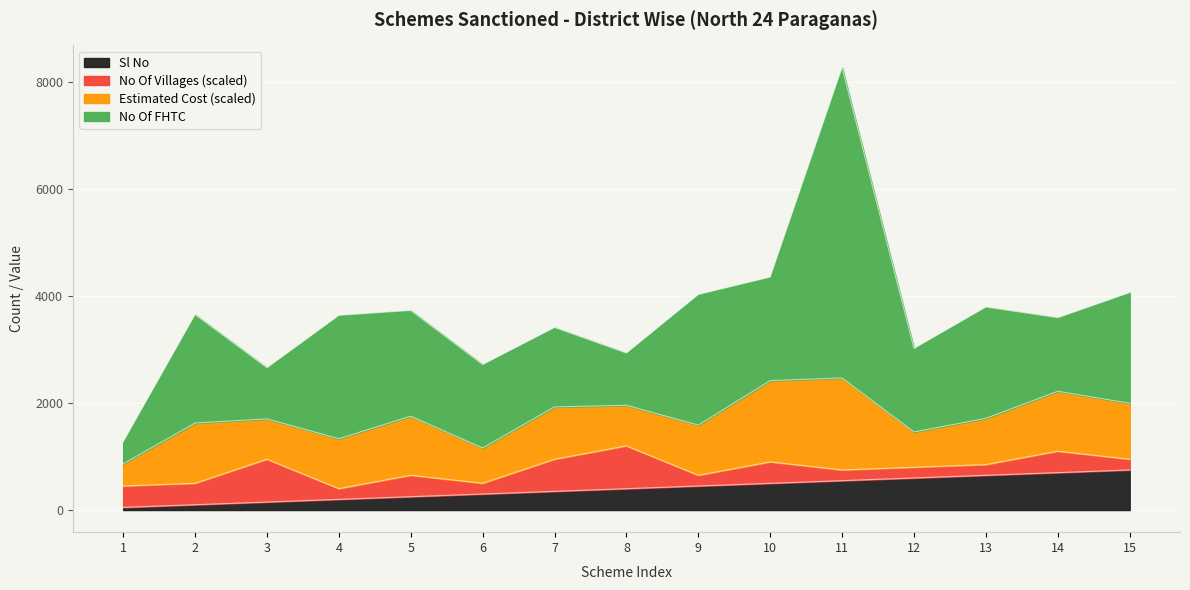

Is it true that No Of FHTC equals 5806.0 at 11?

True